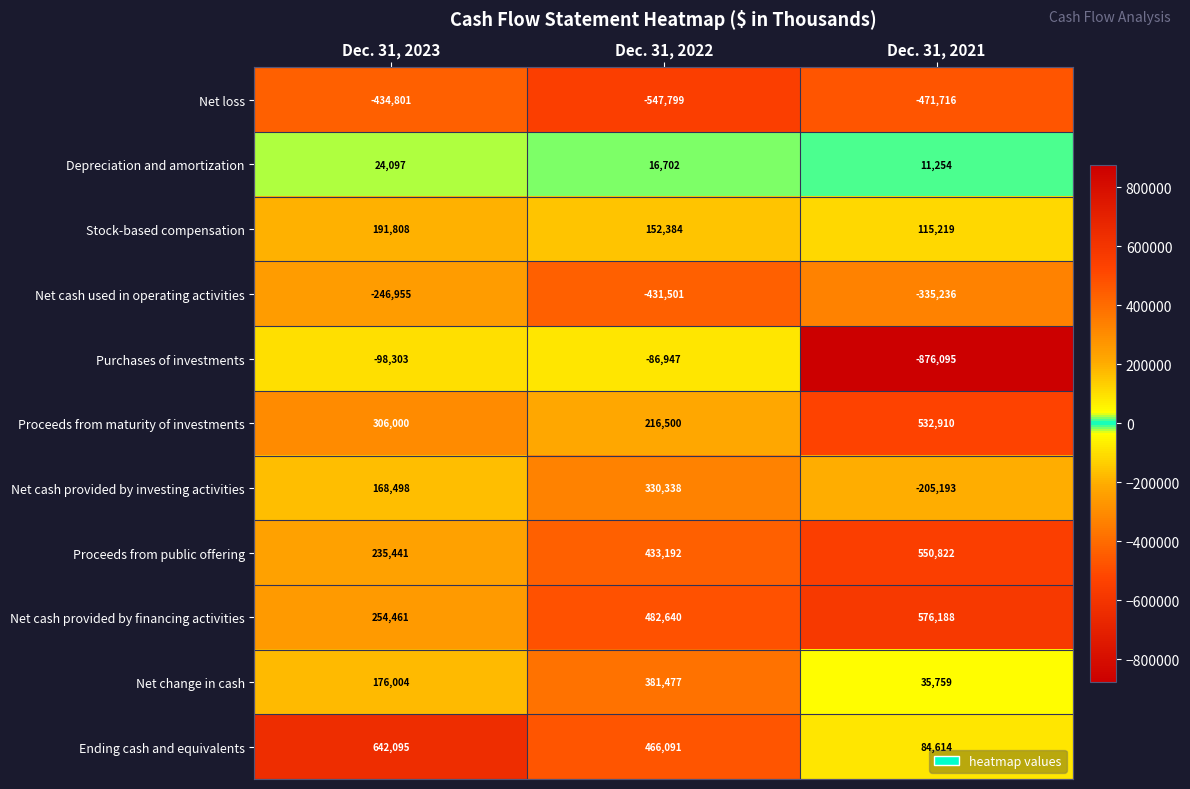

True or false: Net cash provided by financing activities has a value of 576188 at Dec. 31, 2021.

True